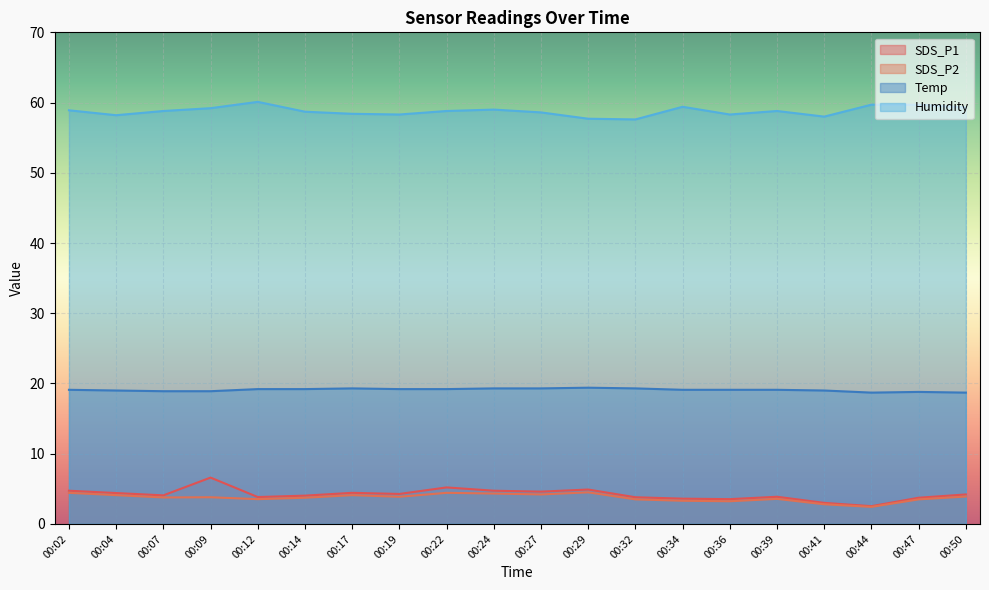

List the labels in order of Temp value, largest first.

00:29, 00:17, 00:24, 00:27, 00:32, 00:12, 00:14, 00:19, 00:22, 00:02, 00:34, 00:36, 00:39, 00:04, 00:41, 00:07, 00:09, 00:47, 00:44, 00:50